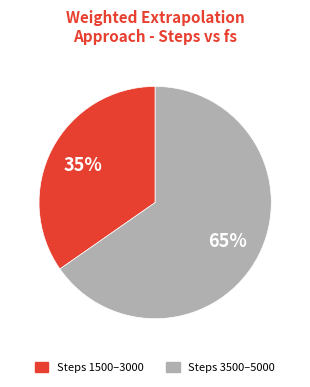

Is there a majority slice in this chart?

Yes